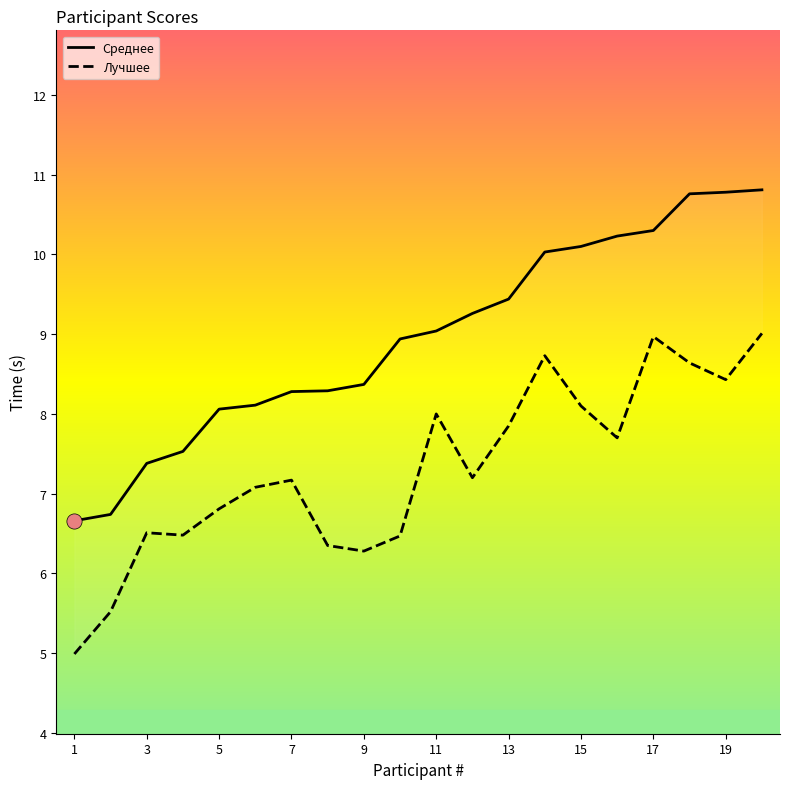

Which series has the largest Y range (max minus min)?

Среднее